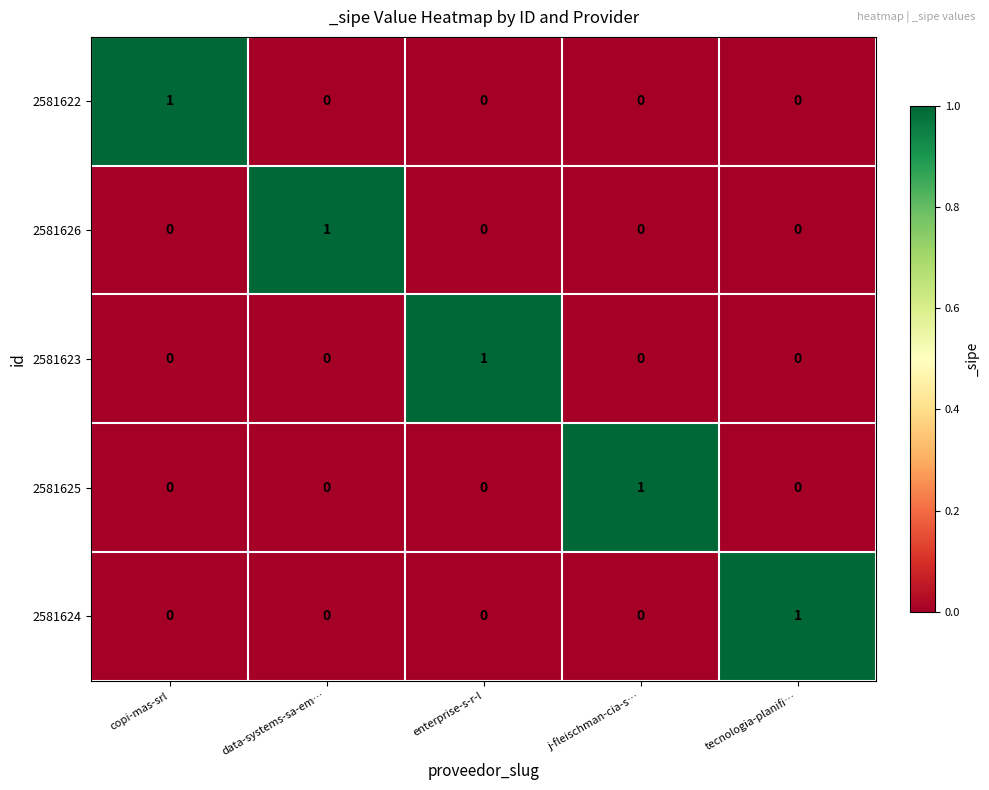

At how many categories does at least one series exceed 0?

5